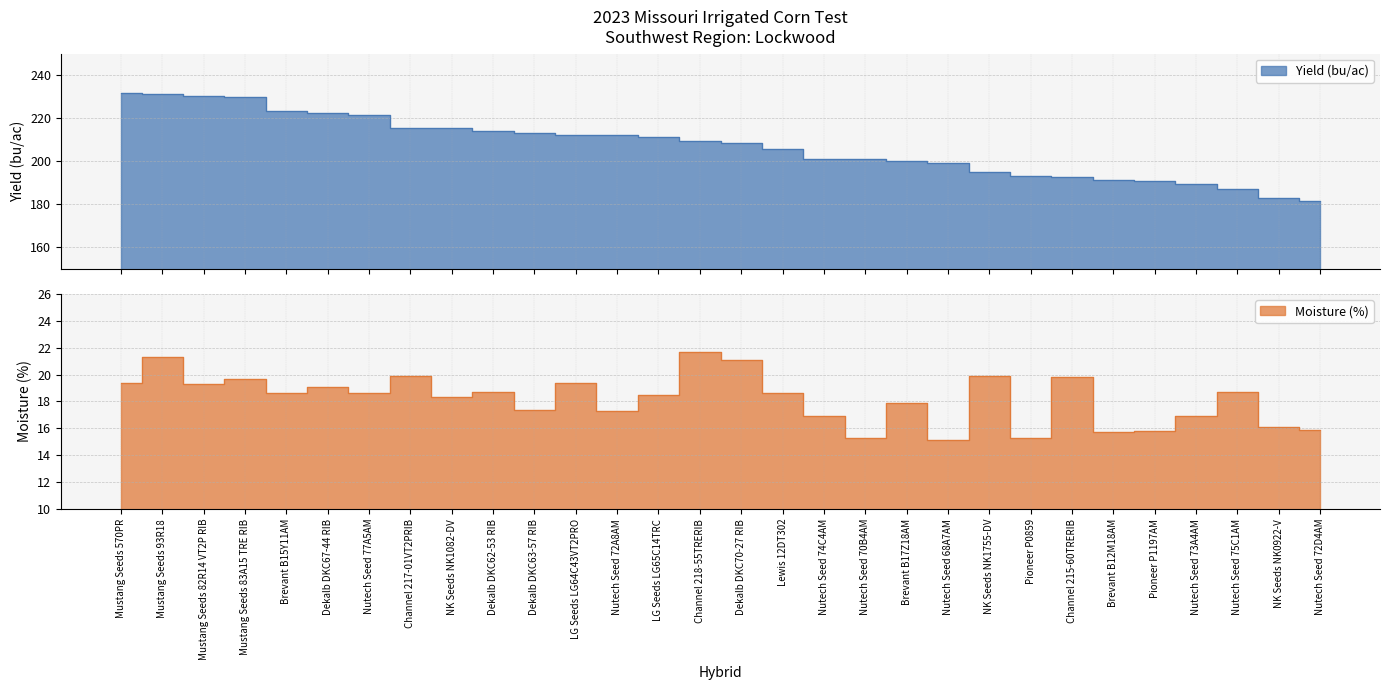

How many data points in Yield (bu/ac) are above 209?

15